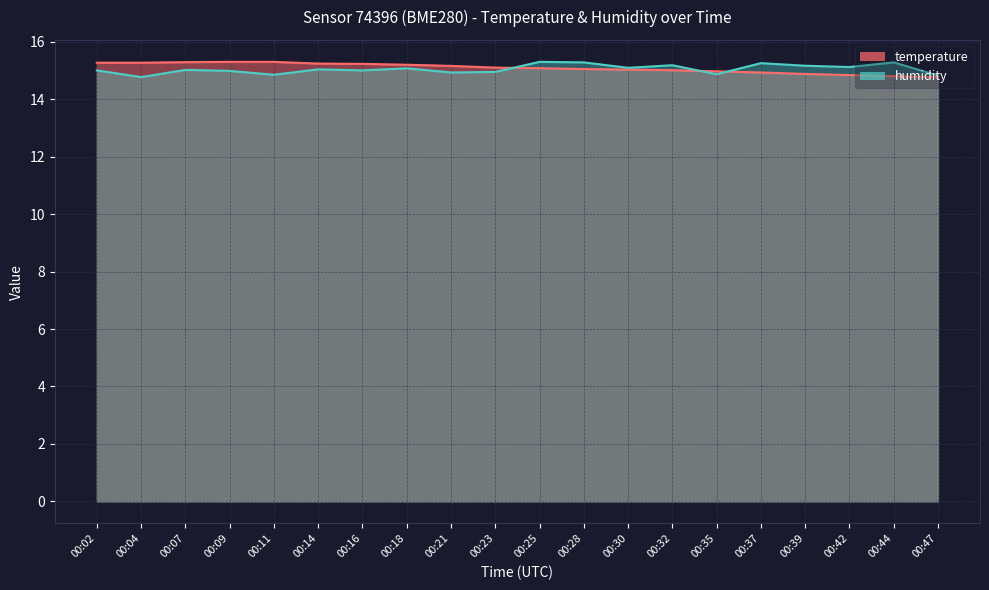

After their last crossing, which series has the higher values: humidity or temperature?

humidity